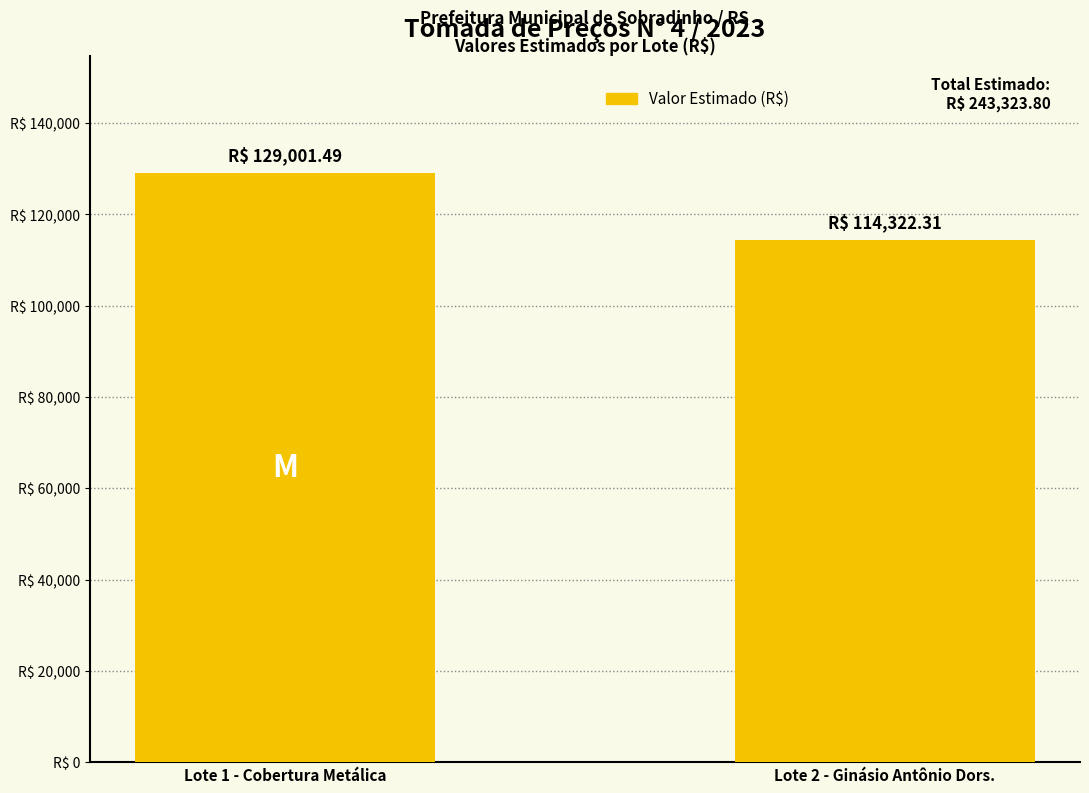

Reading left to right, extract all data points from this chart.

Lote 1 - Cobertura Metálica=129001.5	Lote 2 - Ginásio Antônio Dors.=114322.3